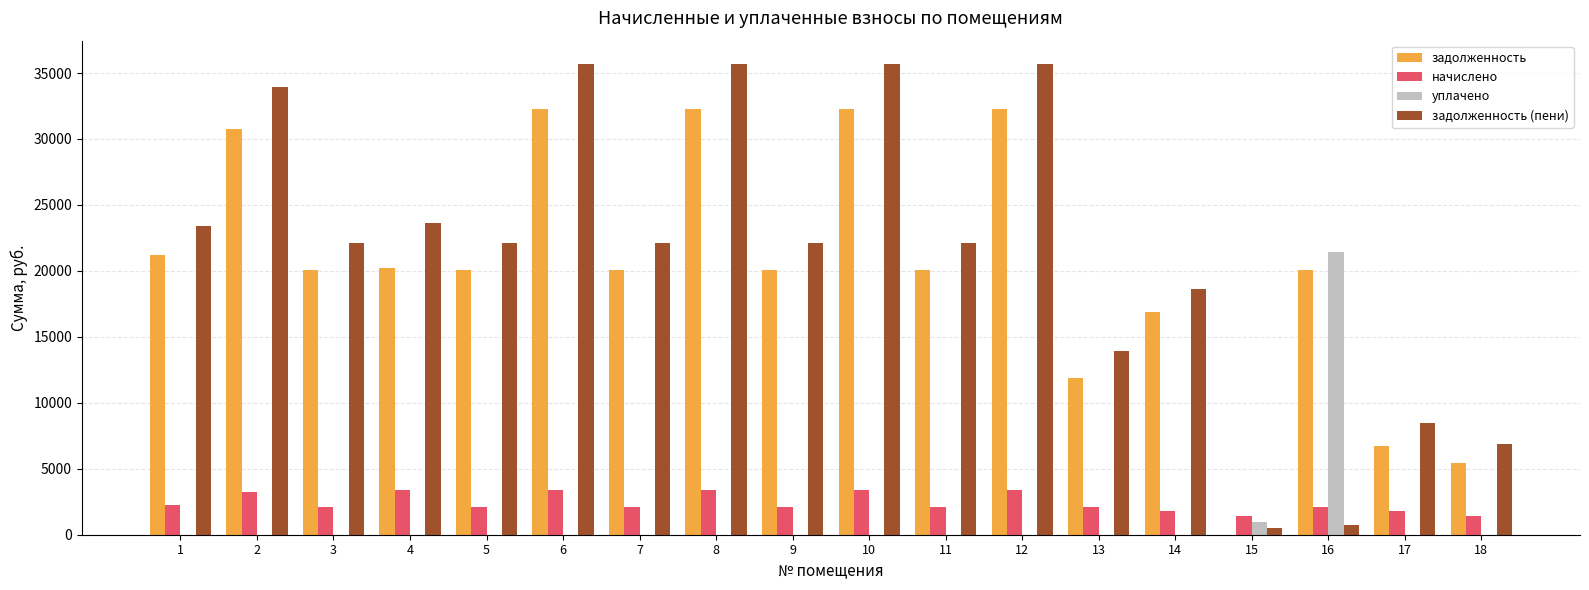

The начислено series shows 2099.0 at 7. True or false?

True